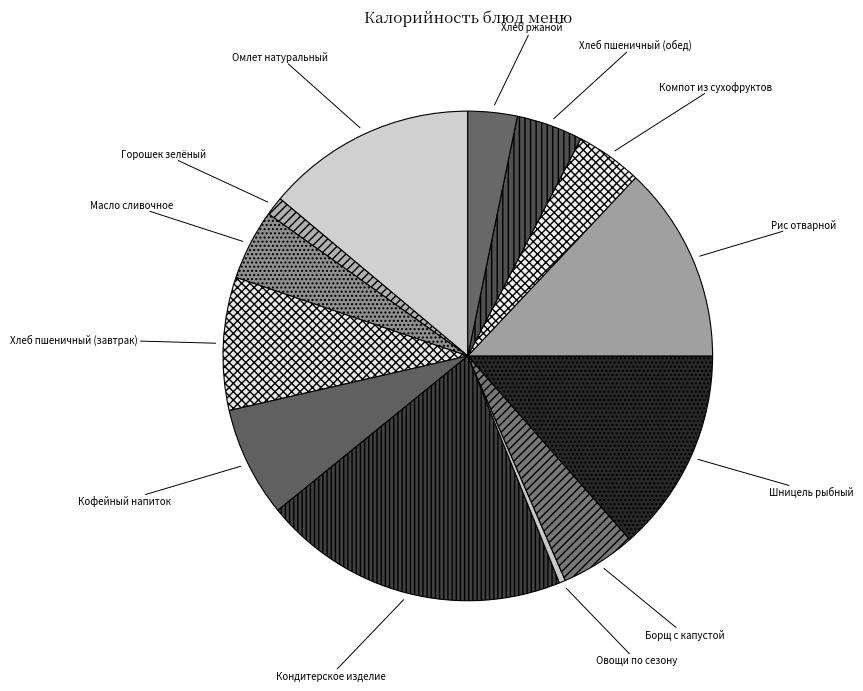

Is there a majority slice in this chart?

No